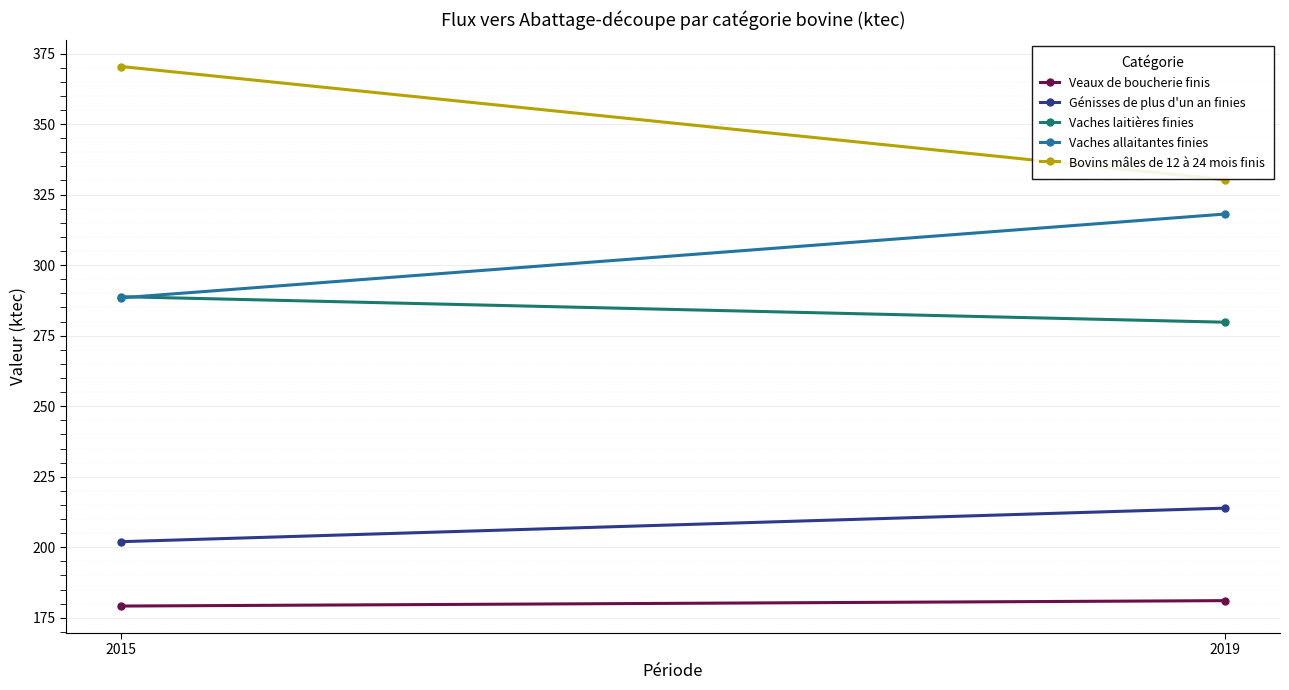

What is the average value of the Vaches laitières finies series?

284.3